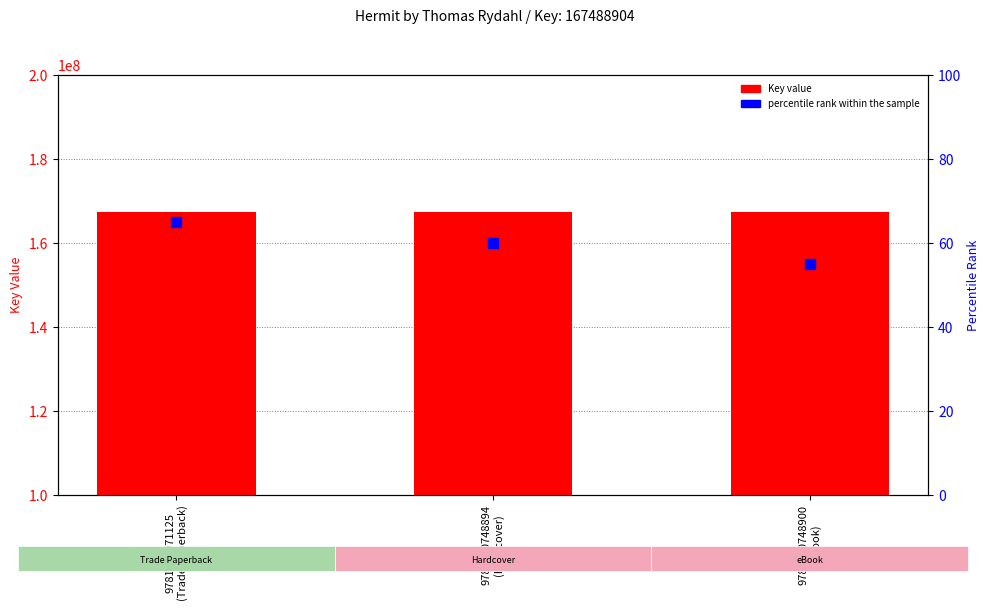

Which series contains the highest Y value?

Key value